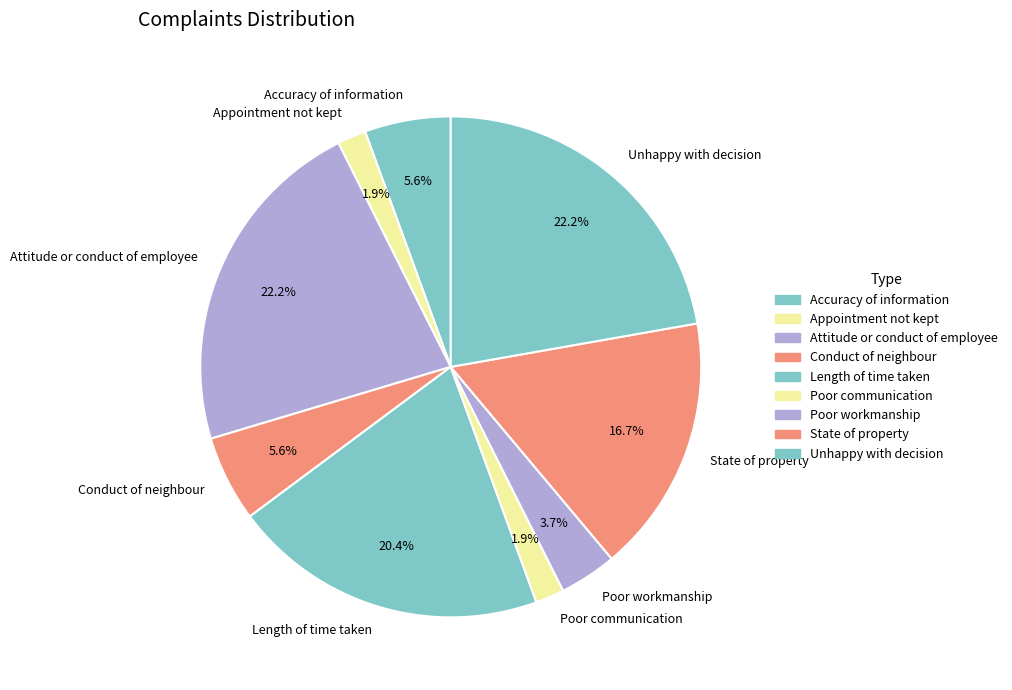

Which has a higher value, Attitude or conduct of employee or State of property?

Attitude or conduct of employee